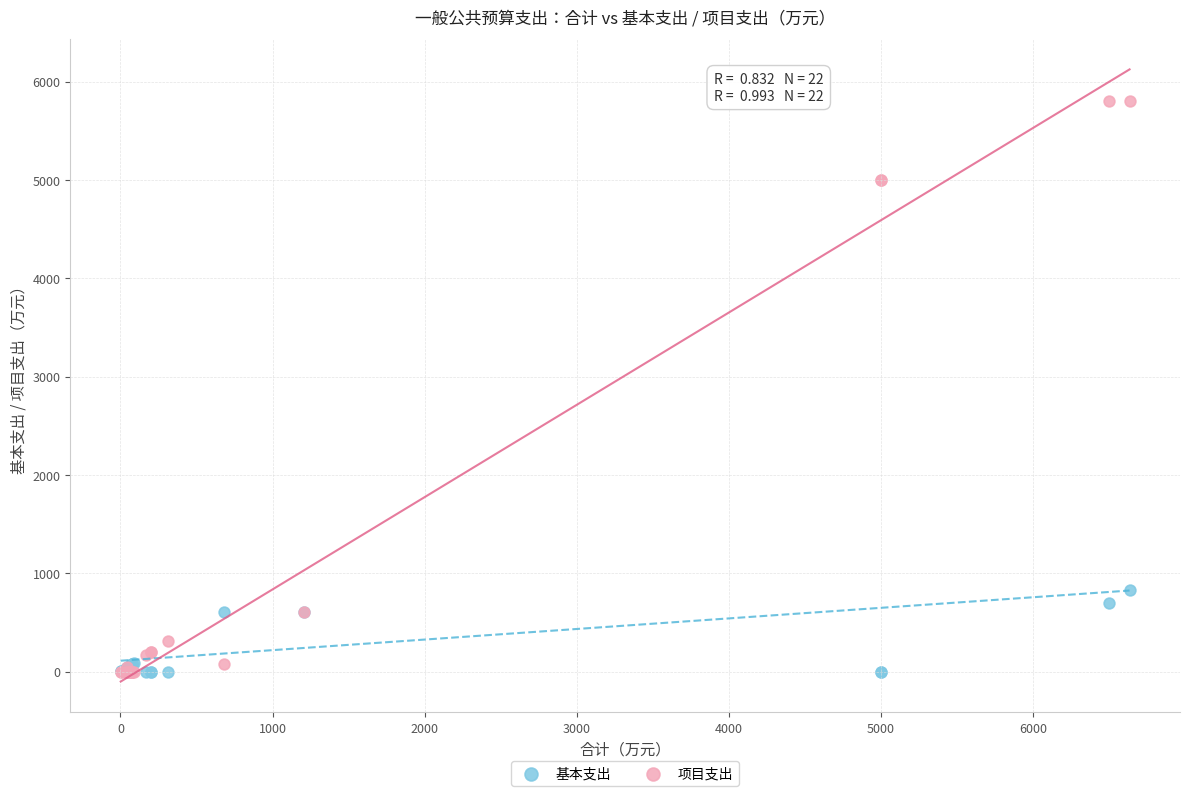

Which series reaches the maximum Y coordinate?

项目支出